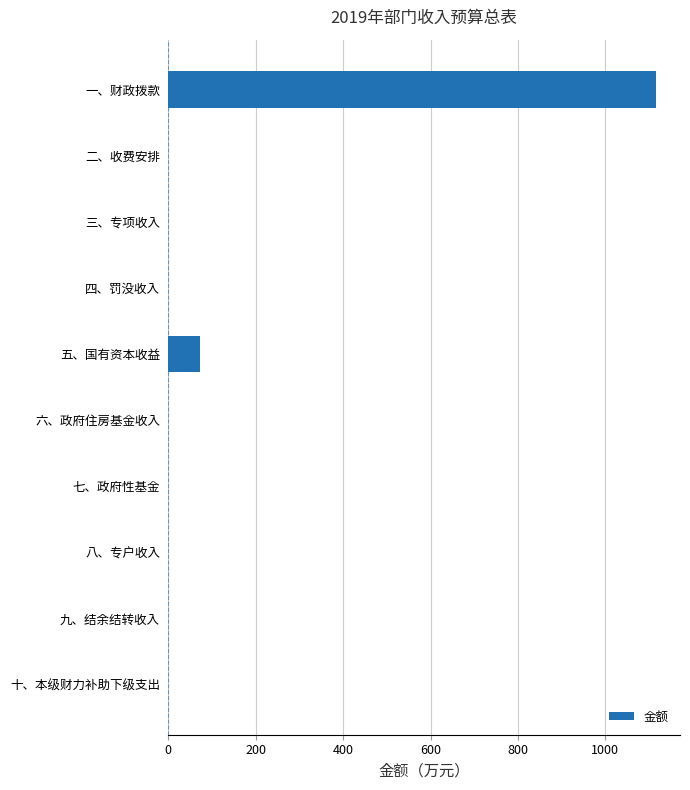

Which category has the highest value across all series?

一、财政拨款